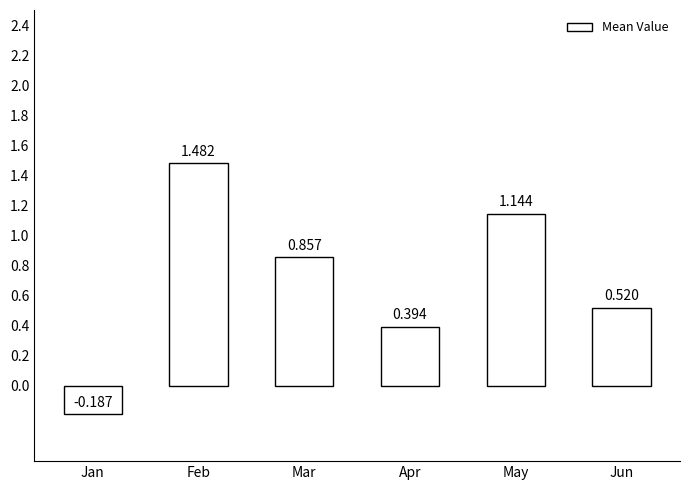

Where does the data first go above 0?

Feb